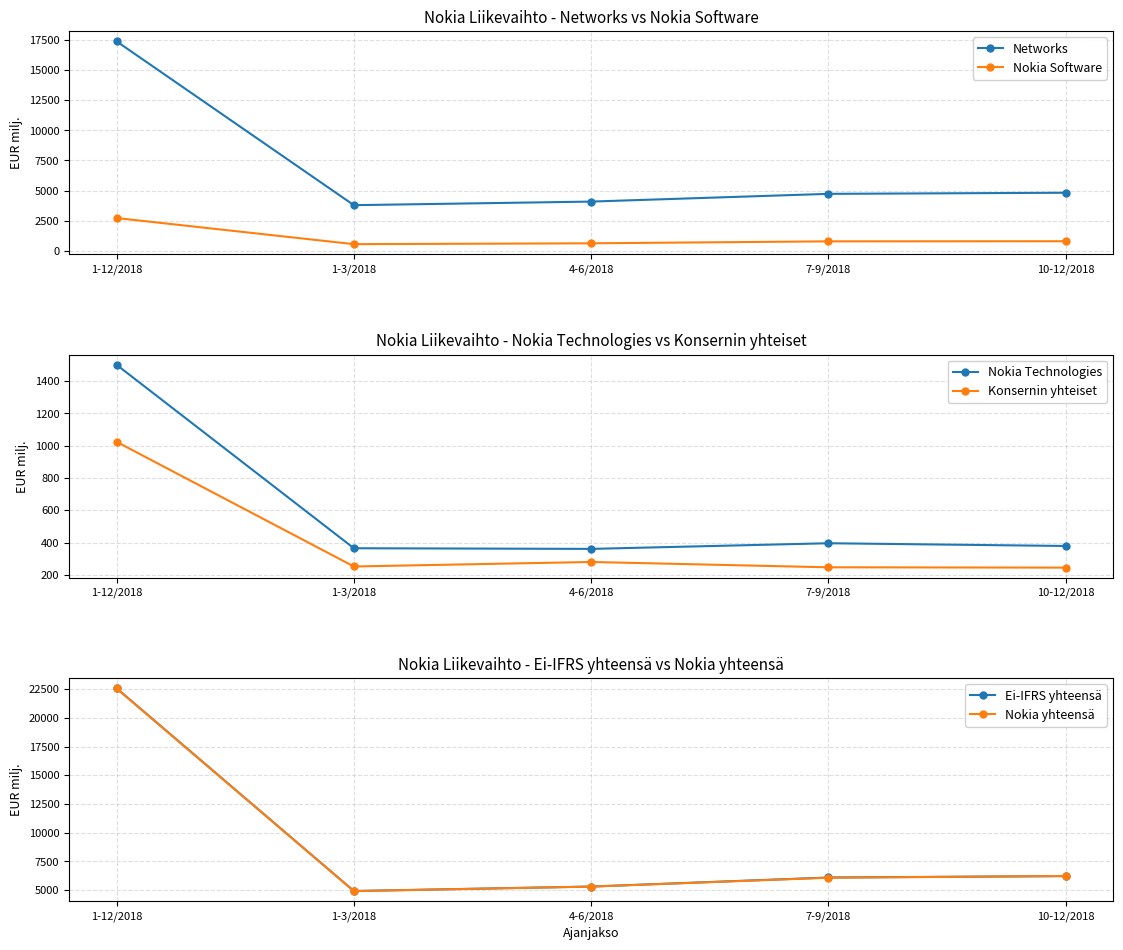

Is it true that Nokia yhteensä equals 22563 at 1-12/2018?

True